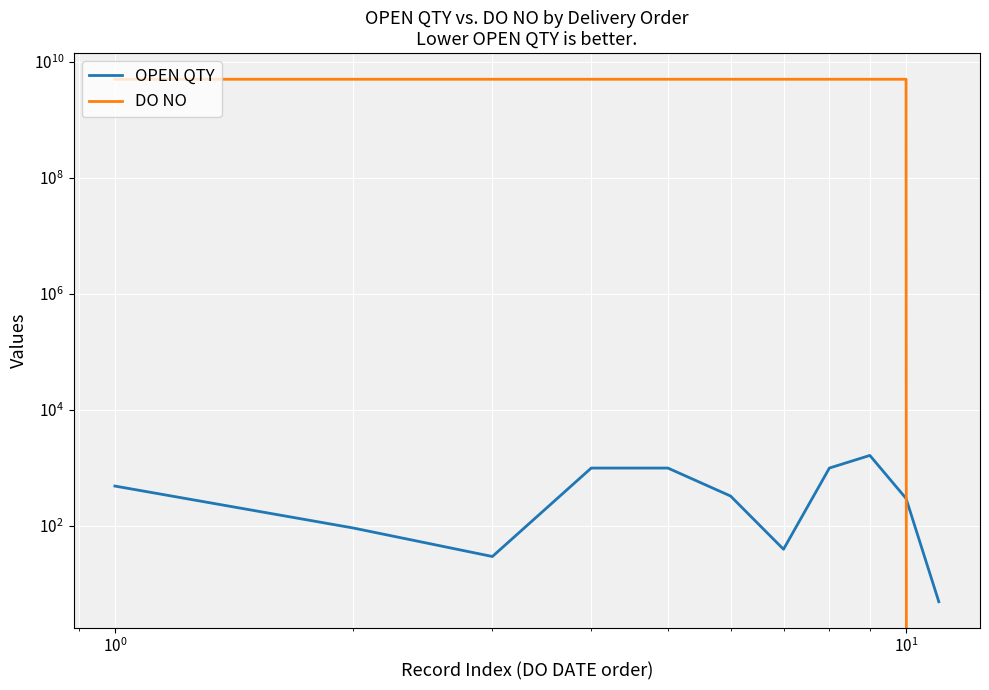

How many data points in OPEN QTY are above 330?

5